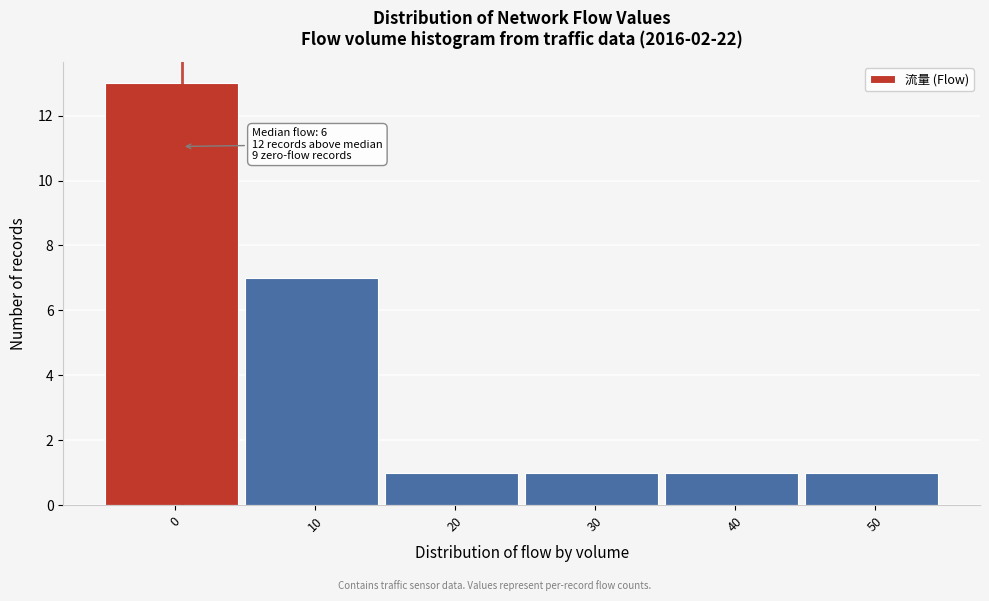

Reading left to right, extract all data points from this chart.

13	7	1	1	1	1